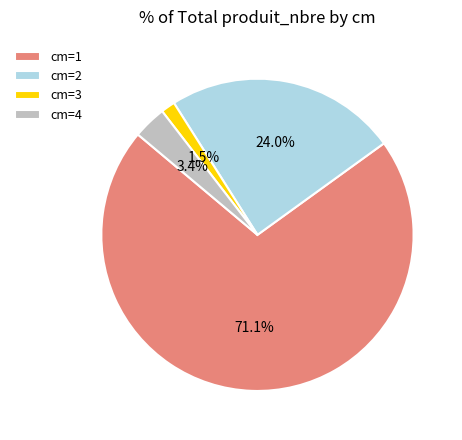

To the nearest percent, what is the average slice percentage?

25%